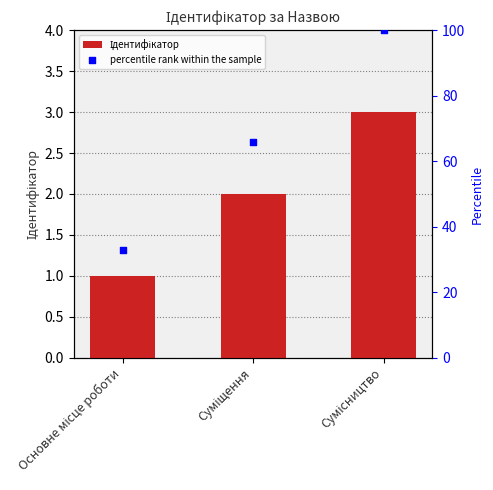

Which series has the widest spread of Y values?

percentile rank within the sample